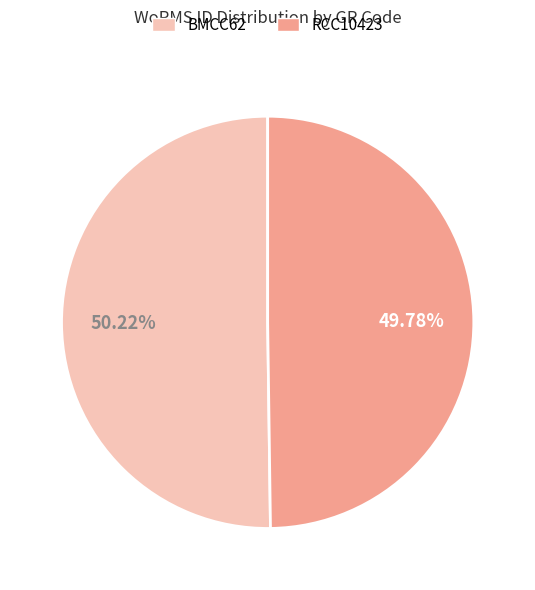

To the nearest percent, what is the combined percentage of RCC10423 and BMCC62?

100%